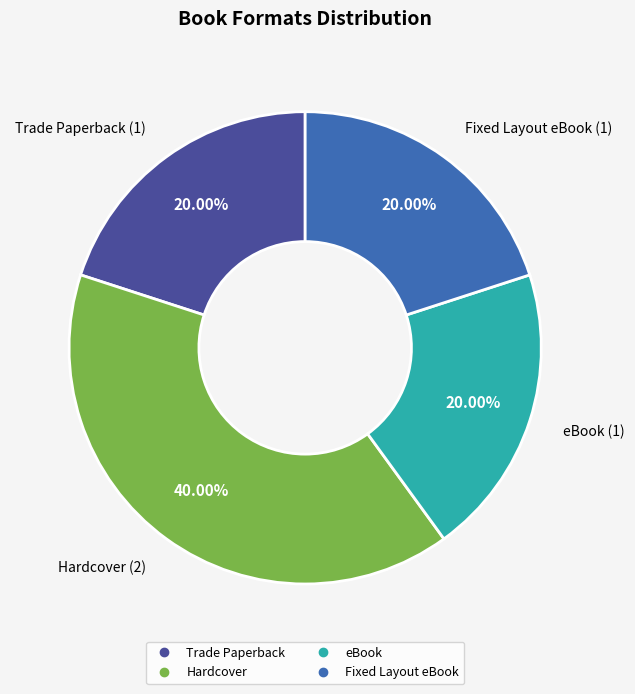

Count the number of slices in the pie.

4